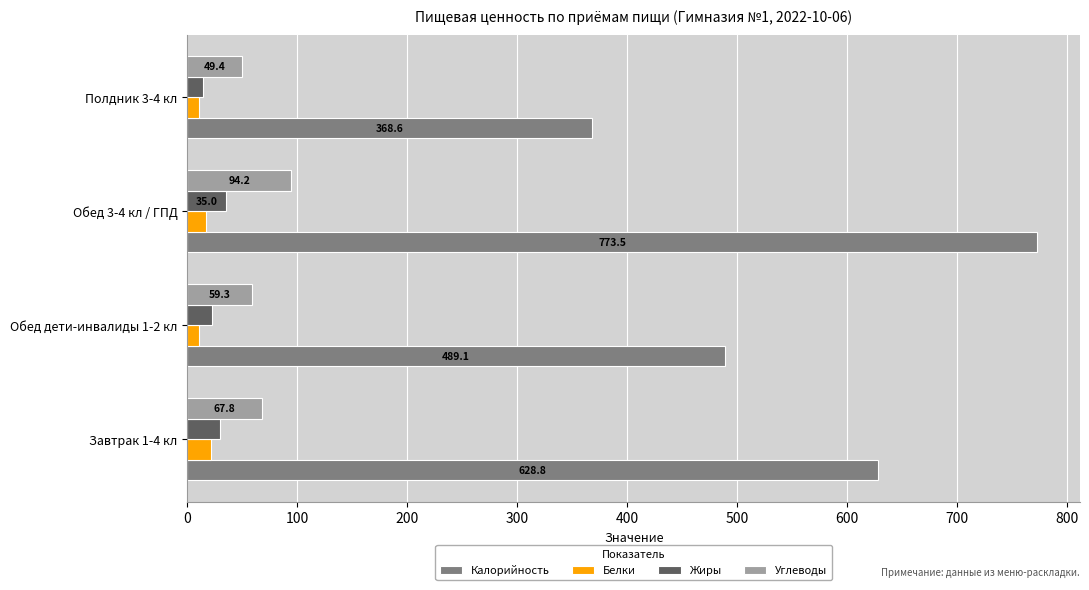

What is the difference between the second highest and second lowest values in the Жиры series?

7.0